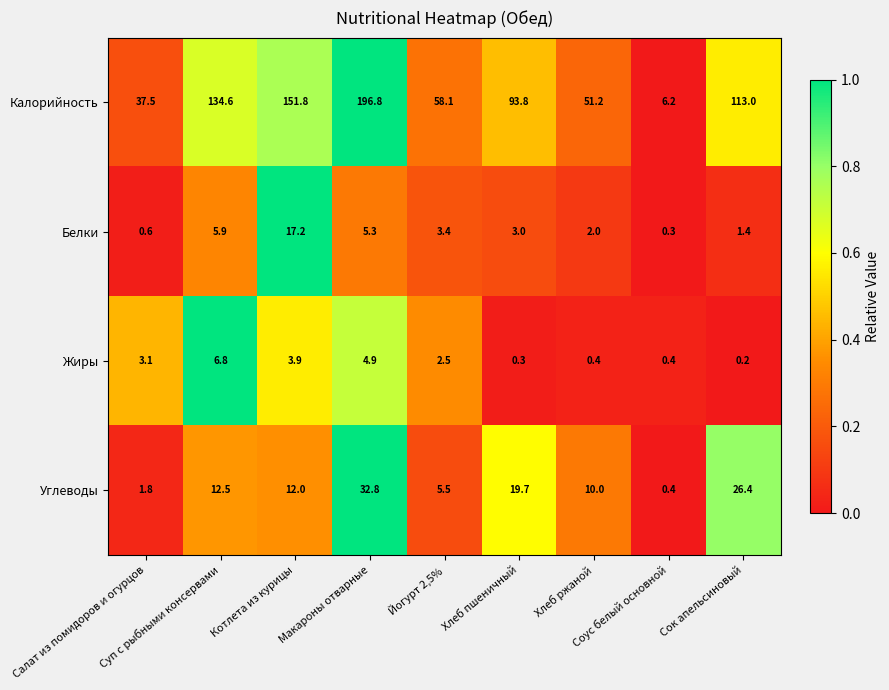

Which series changed the most between Суп с рыбными консервами and Хлеб ржаной?

Калорийность